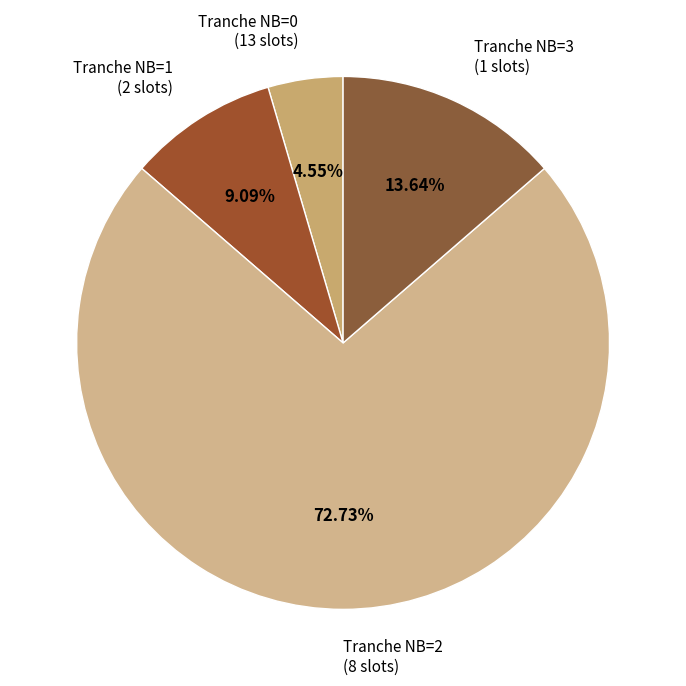

What is the majority slice?

Tranche NB=2 (8 slots)